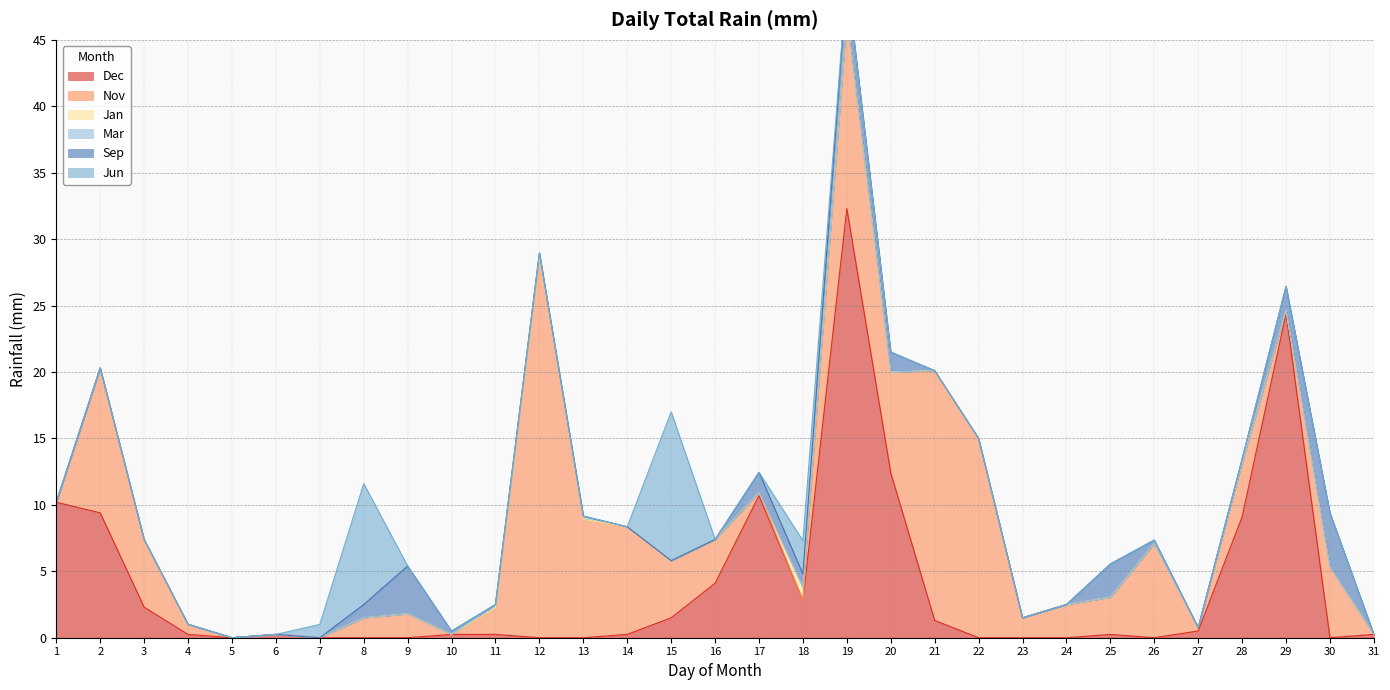

Does the chart have visible grid lines?

Yes